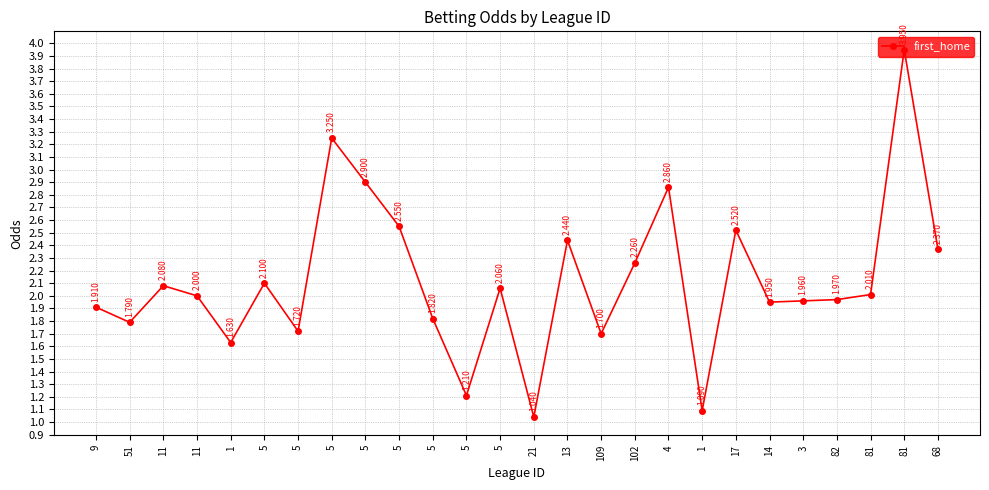

Count the number of data series in this chart.

1